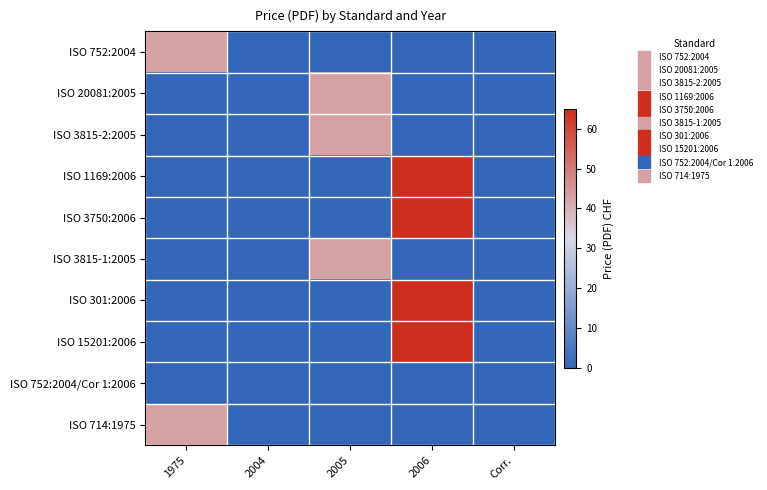

What is the spread (max minus min) of values at 2005?

43